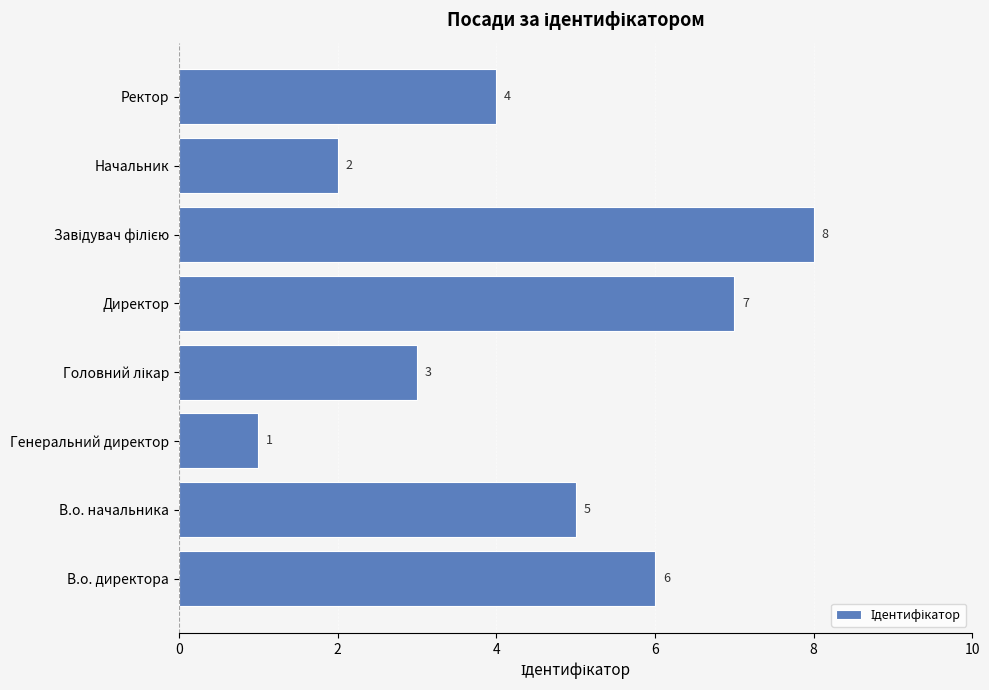

Between Начальник and Директор, which is larger?

Директор